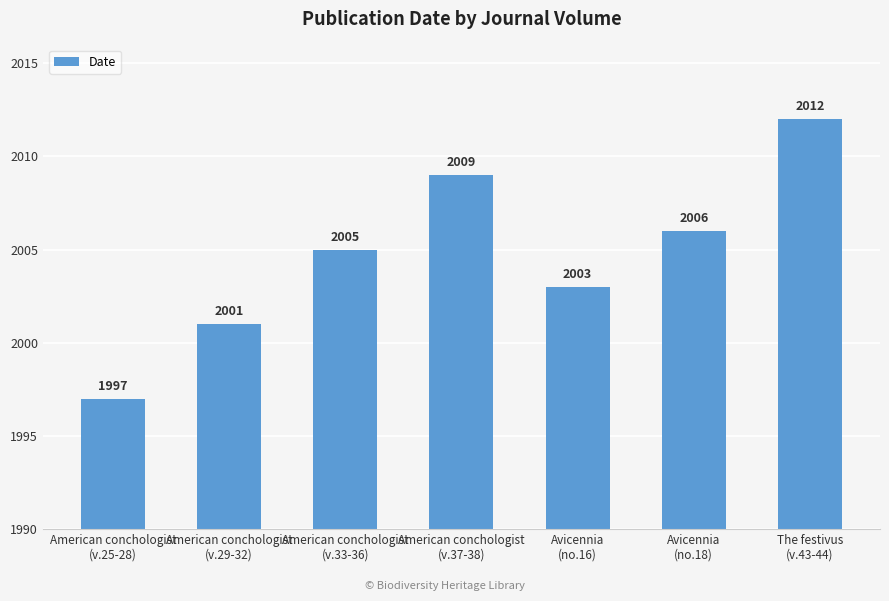

How many values are between 2001 and 2009?

5